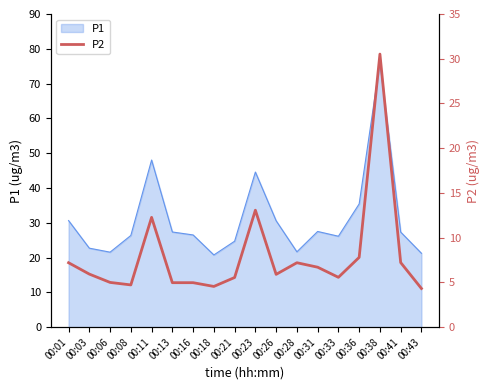

How many lines are shown in the chart?

1